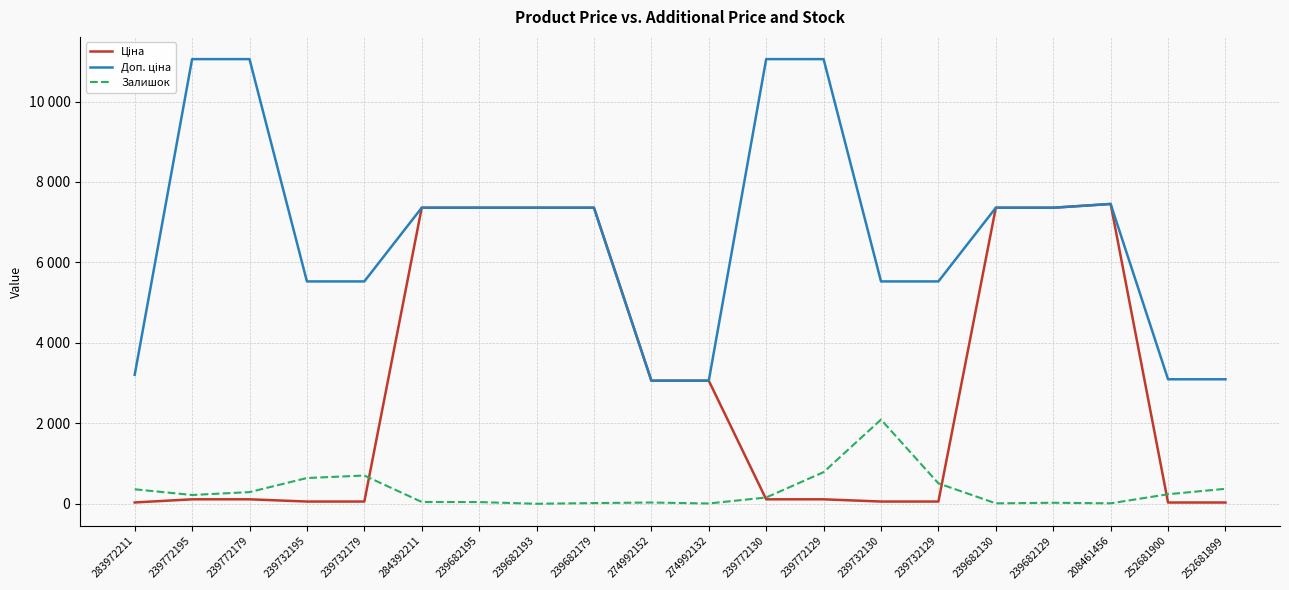

What is the label of the 12th point from the left?

239772130